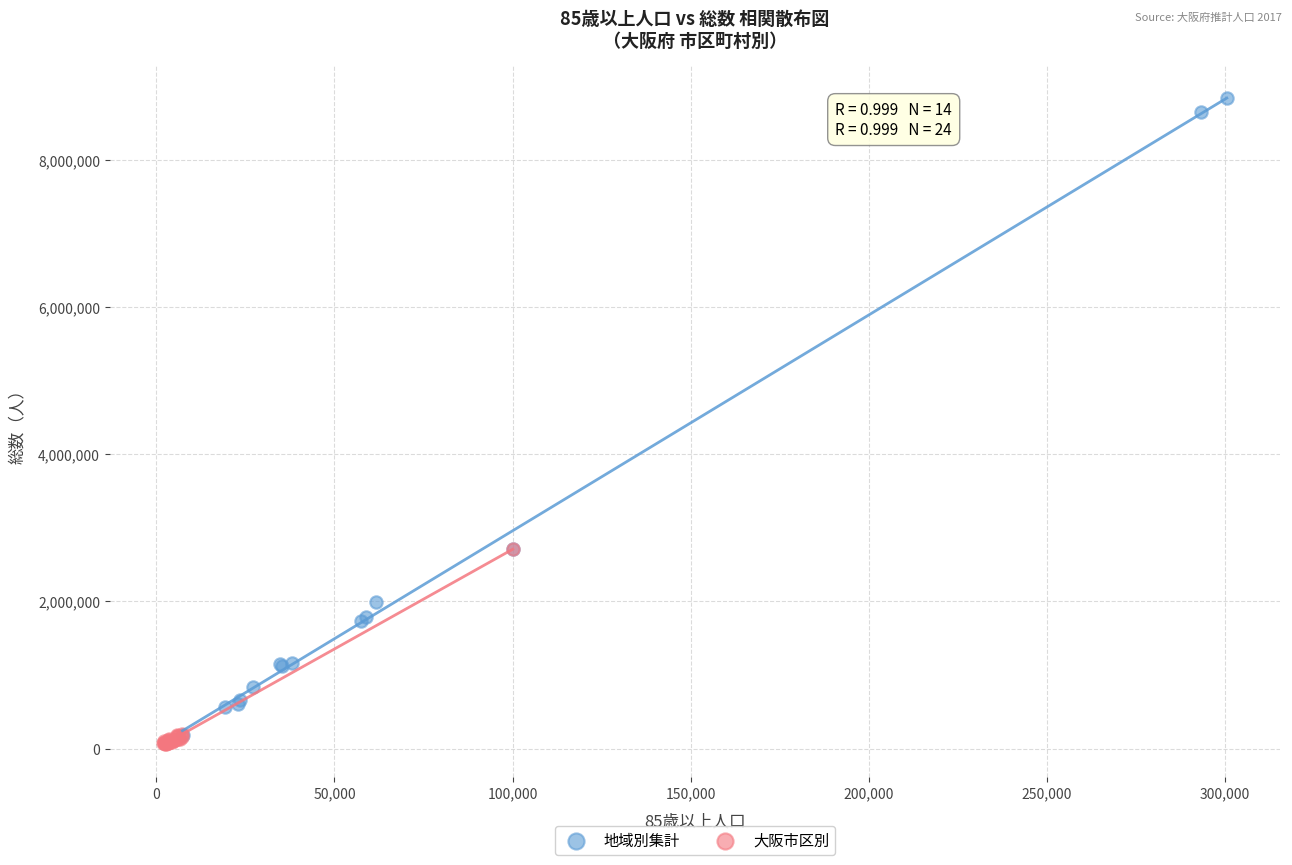

Which series has the widest spread of Y values?

地域別集計